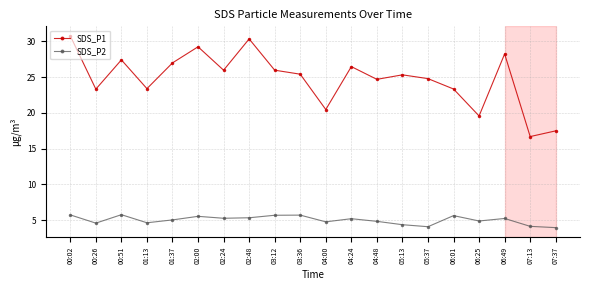

Is the value of SDS_P2 at 03:12 greater than the value of SDS_P1 at 07:13?

No